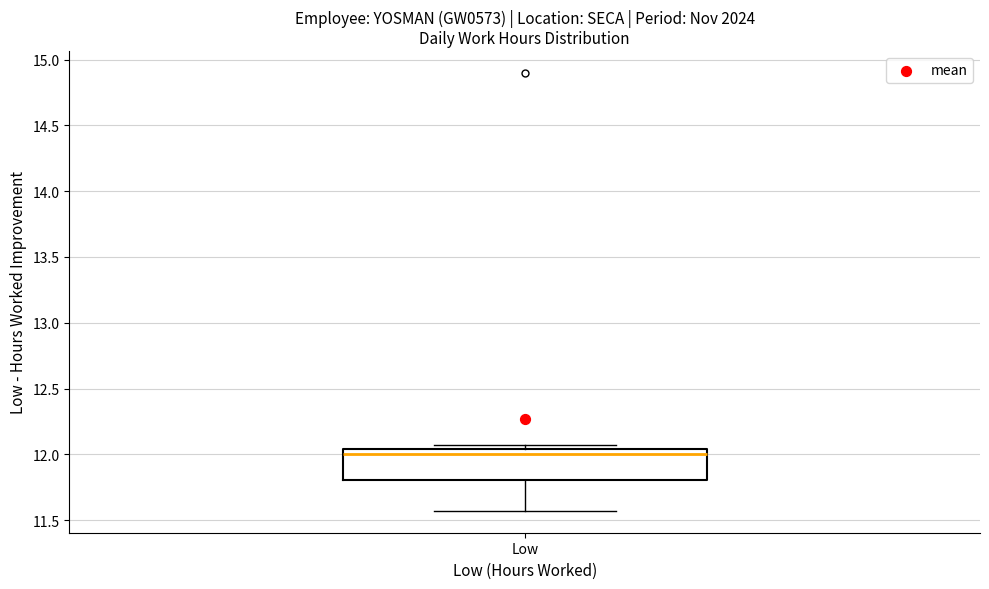

Read this box plot against the y-axis: the position of the median line, the range covered by the box, and the ends of both whiskers. The values are not printed on the chart, so give them approximately, as read against the axis.

median 12.00, box 11.80 to 12.05, whiskers 11.55 to 12.05 (just above the box's upper edge)